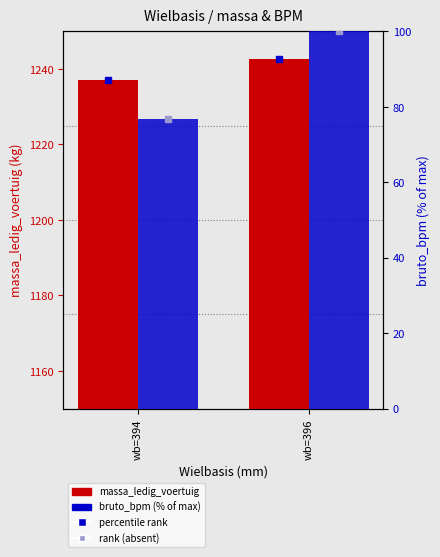

Which series has the largest total across all categories?

massa_ledig_voertuig